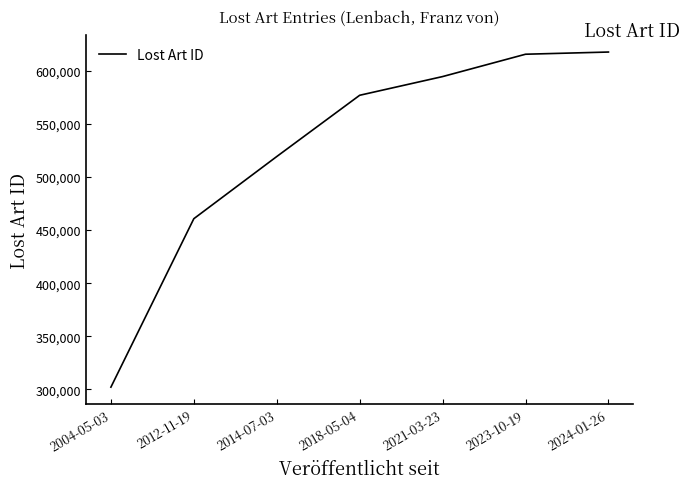

The value at 2012-11-19 is 684540. True or false?

False